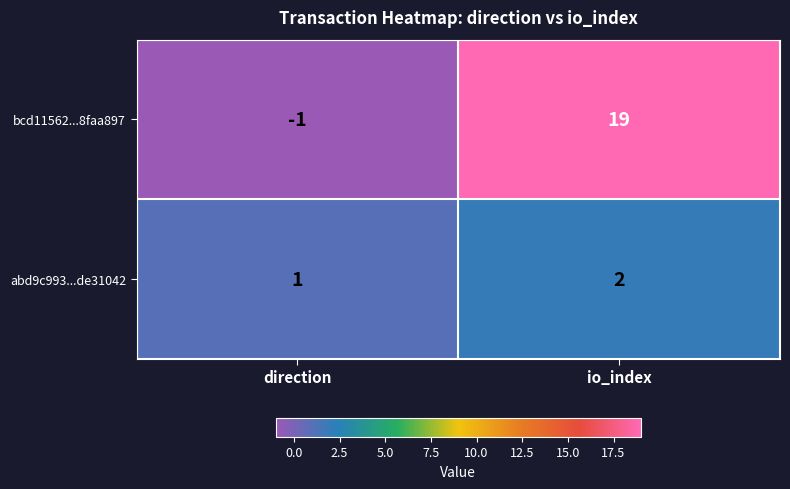

At which label is bcd11562...8faa897 closest to 9?

direction